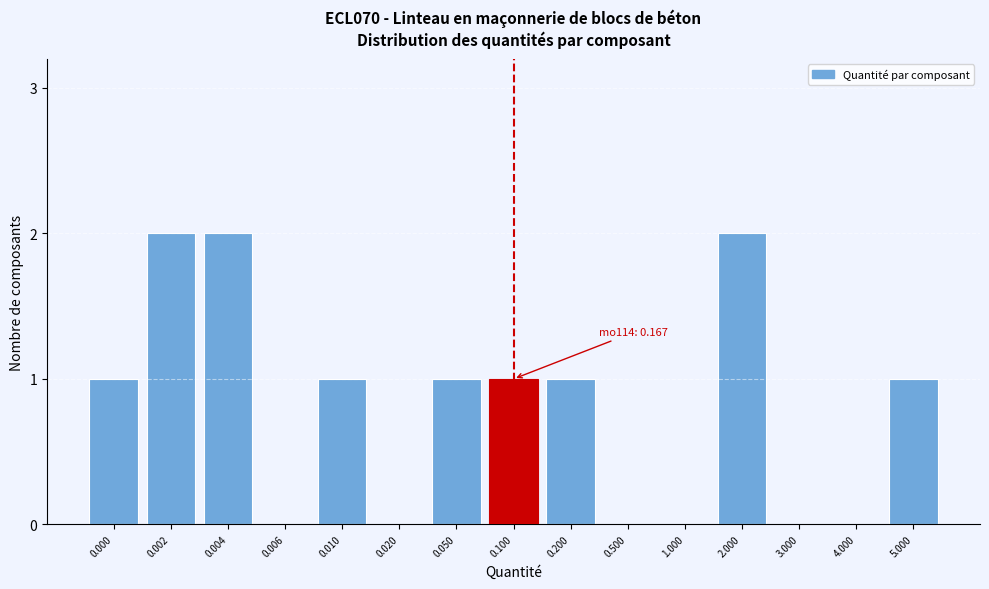

Reading left to right, what are all the values shown in this chart?

0.000=1	0.002=2	0.004=2	0.006=0	0.010=1	0.020=0	0.050=1	0.100=1	0.200=1	0.500=0	1.000=0	2.000=2	3.000=0	4.000=0	5.000=1